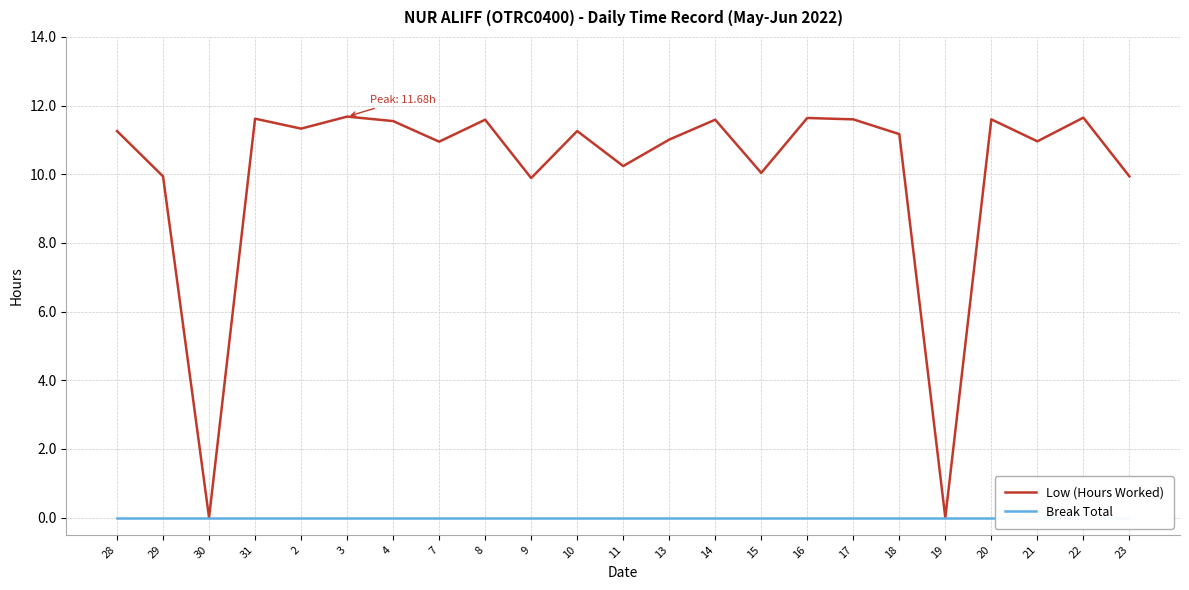

Reading right to left, extract all data points from this chart.

Low (Hours Worked): 9.9	11.7	11.0	11.6	0.0	11.2	11.6	11.6	10.0	11.6	11.0	10.2	11.3	9.9	11.6	10.9	11.6	11.7	11.3	11.6	0.0	9.9	11.3
Break Total: 0.0	0.0	0.0	0.0	0.0	0.0	0.0	0.0	0.0	0.0	0.0	0.0	0.0	0.0	0.0	0.0	0.0	0.0	0.0	0.0	0.0	0.0	0.0